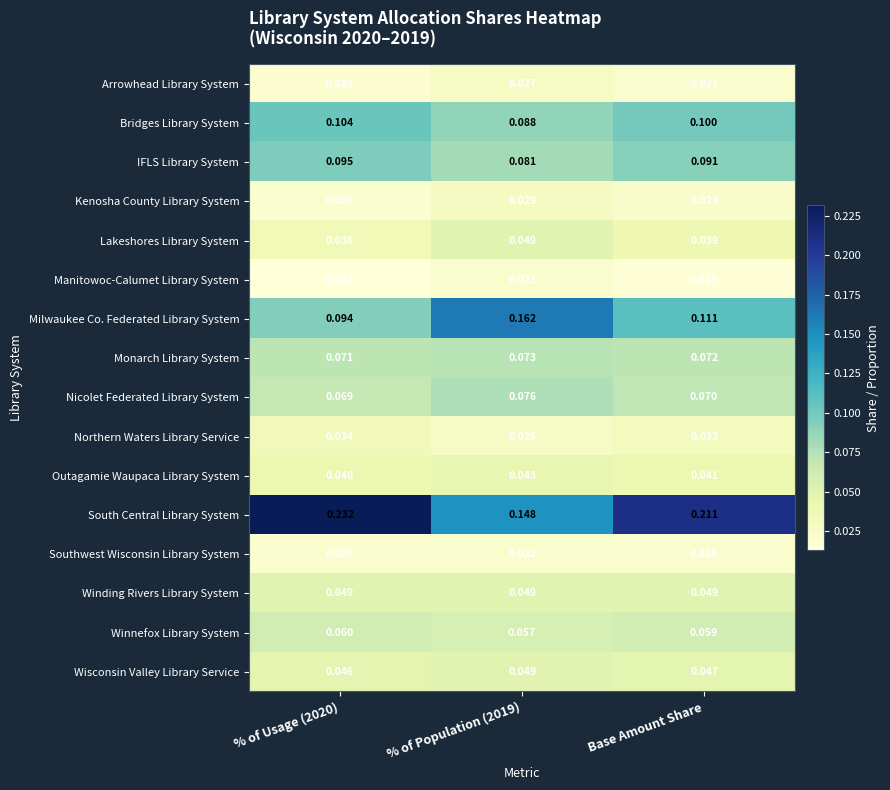

At which category is the sum across all series the highest?

% of Usage (2020)